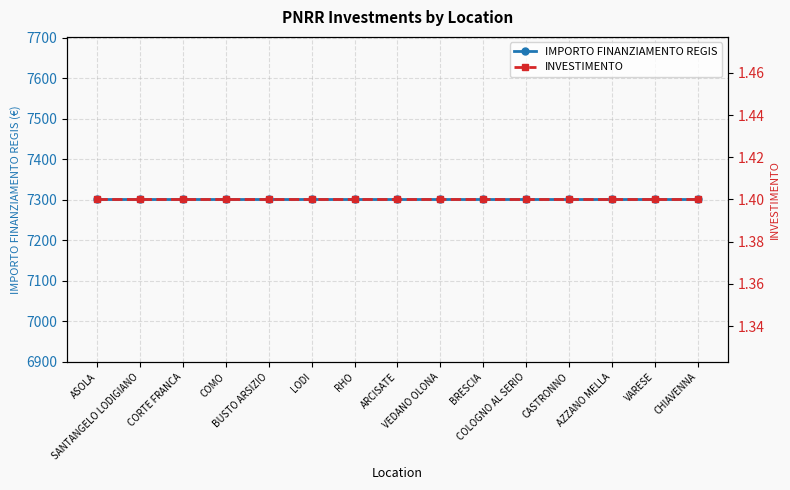

True or false: INVESTIMENTO and IMPORTO FINANZIAMENTO REGIS cross at least once.

False